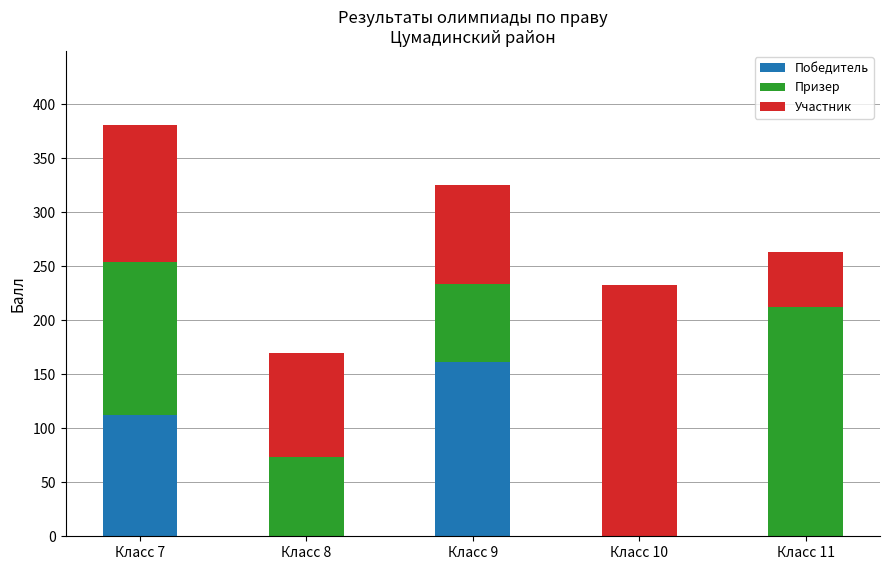

What is the highest value of the Победитель series?

161.0